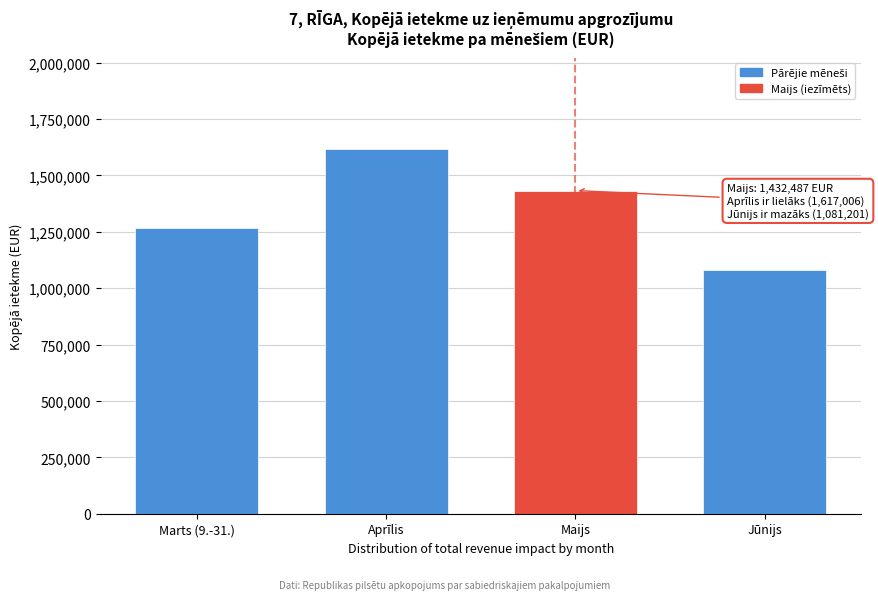

Reading left to right, list all the values displayed in this chart.

1265823.4	1617005.9	1432486.9	1081200.6